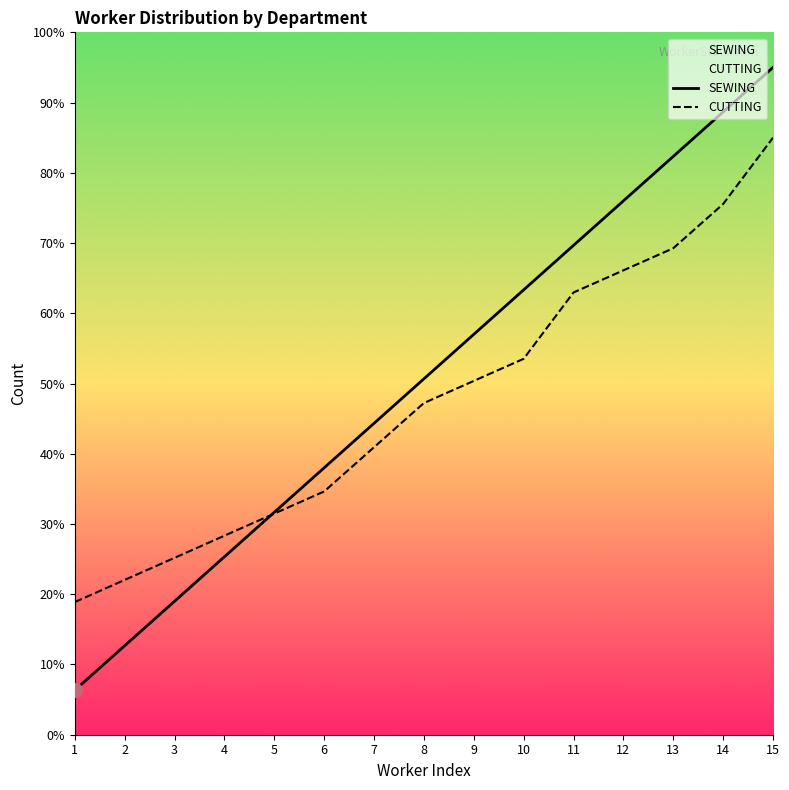

What is the difference between the second highest and minimum values in the SEWING series?

82.3